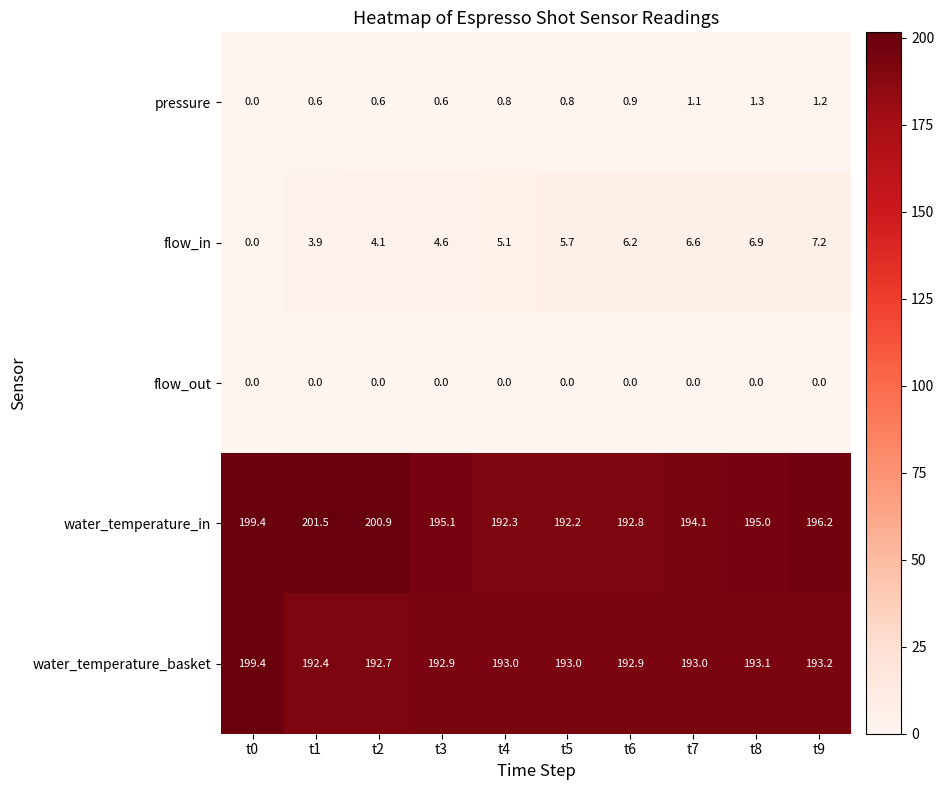

Rank the series at t7 from lowest to highest value.

flow_out, pressure, flow_in, water_temperature_basket, water_temperature_in